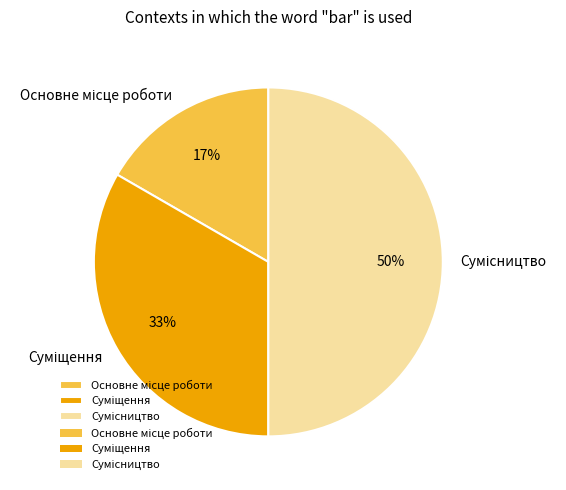

To the nearest percent, what is the difference between the largest and smallest slice percentages?

33%